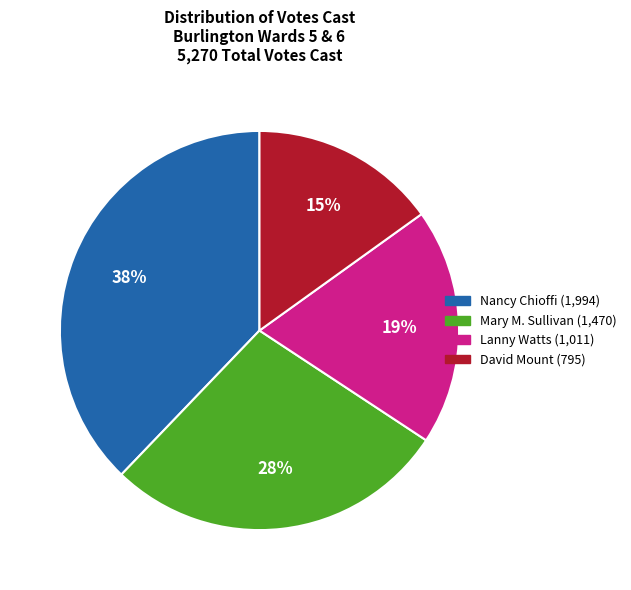

Does any single category account for the majority?

No